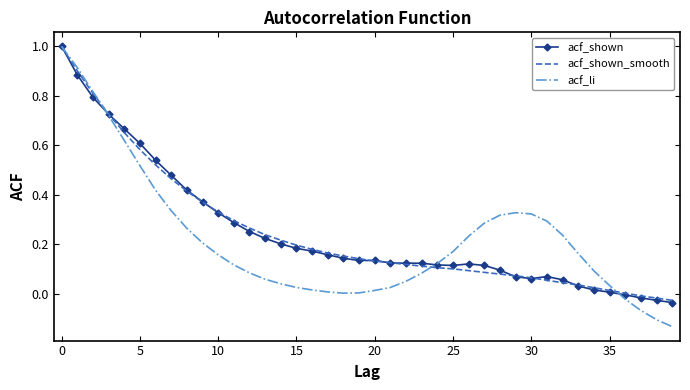

What are all the series names shown in the legend?

acf_shown, acf_shown_smooth, acf_li